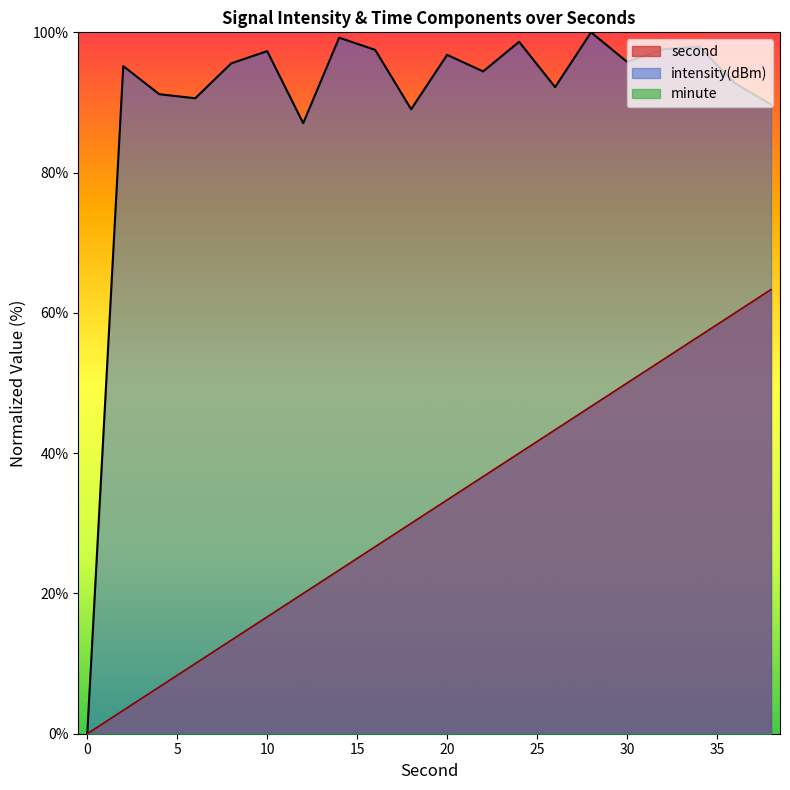

The value of second at 10 is 16.7. True or false?

True